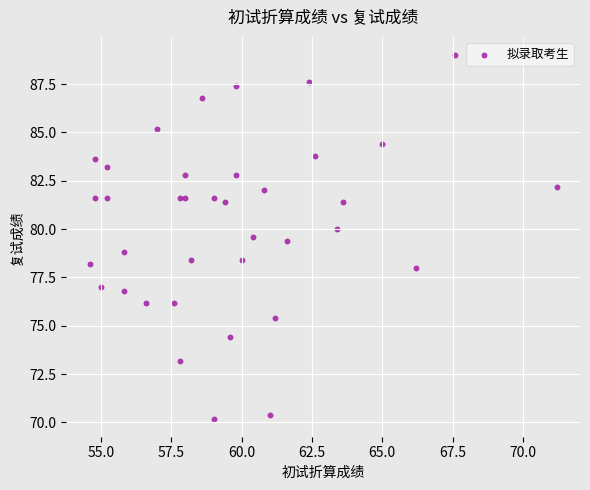

What is the range of X values (max minus min)?

16.6